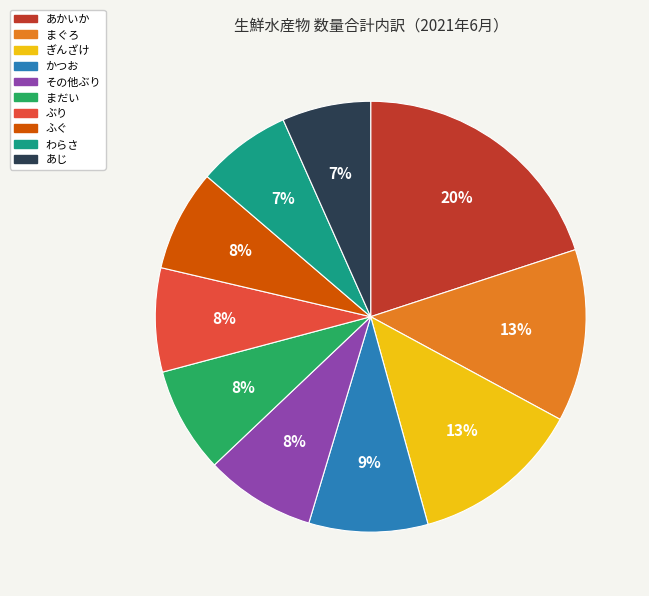

Is there any slice that represents more than half of the pie?

No